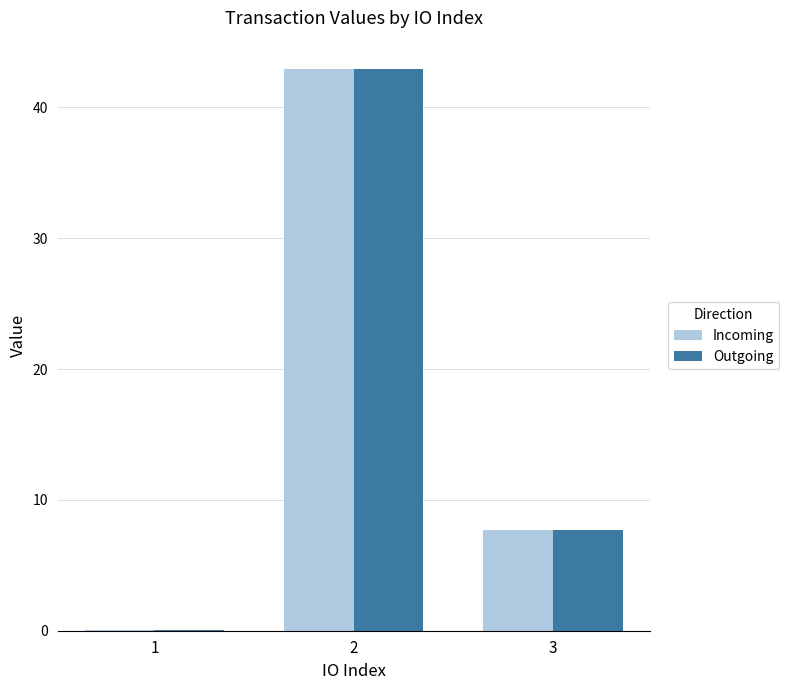

The value of Outgoing at 3 is 7.7. True or false?

True